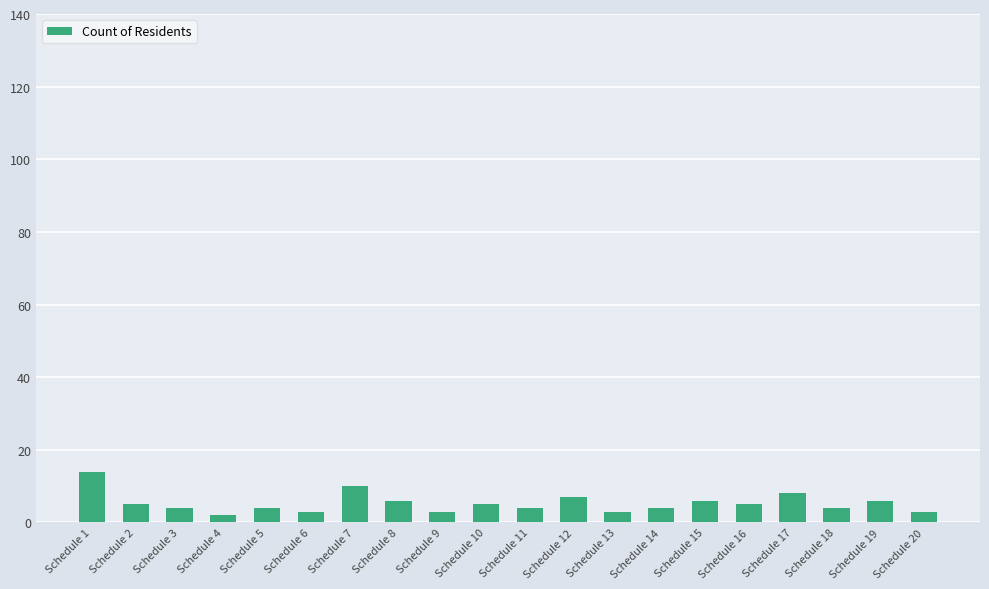

Are the bars horizontal?

No